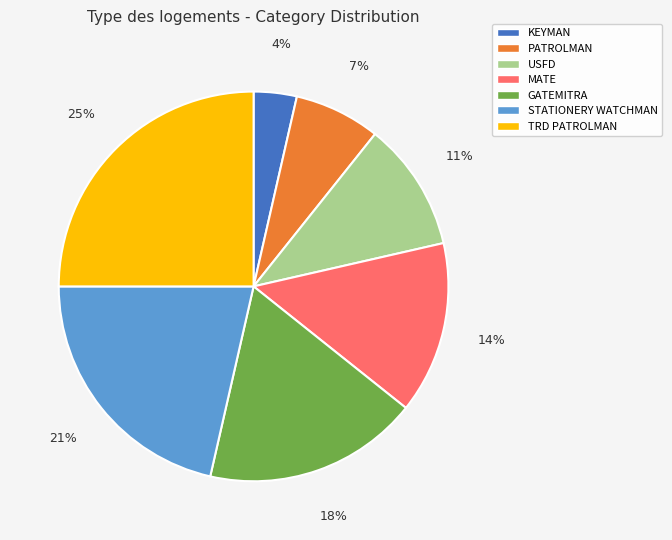

To the nearest percent, what is the difference between the largest and smallest slice percentages?

21%